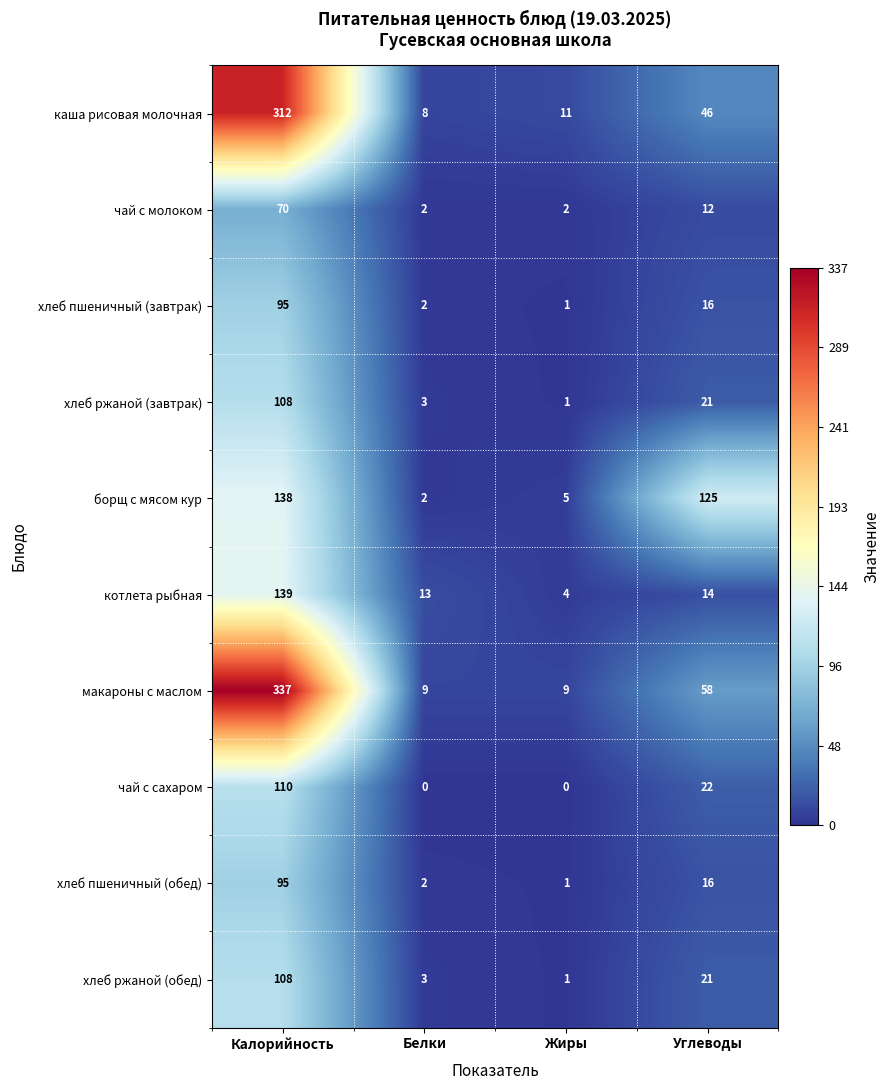

True or false: макароны с маслом has a value of 14 at Белки.

False